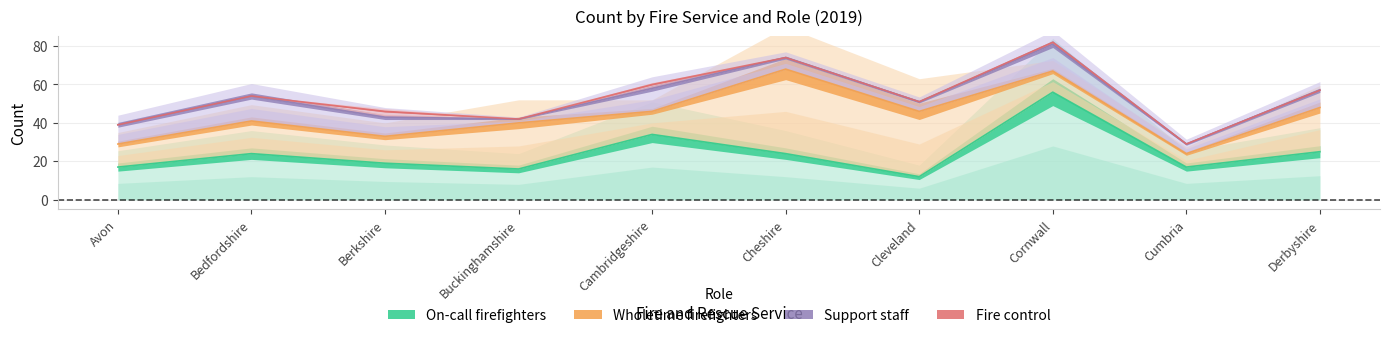

True or false: On-call firefighters and Support staff intersect in this chart.

False